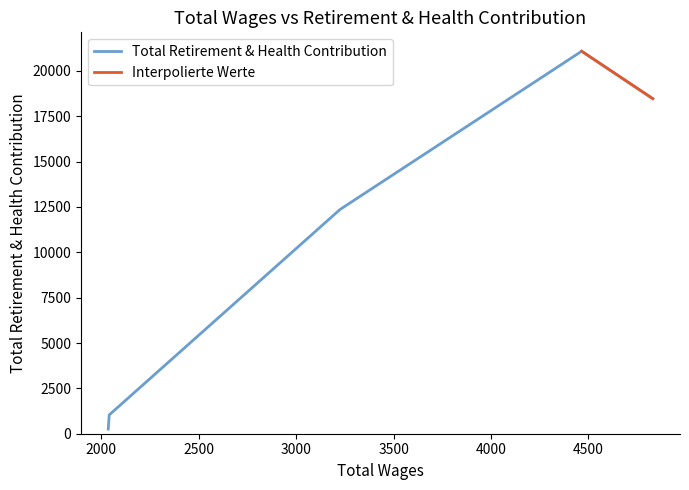

True or false: the data shows 374 at 4.

False